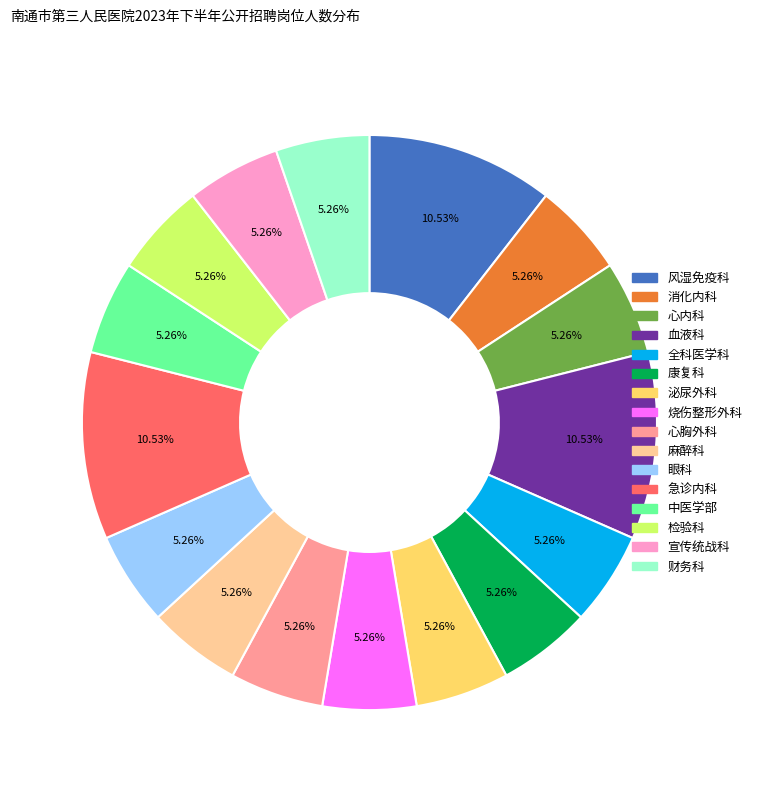

Is there a majority slice in this chart?

No